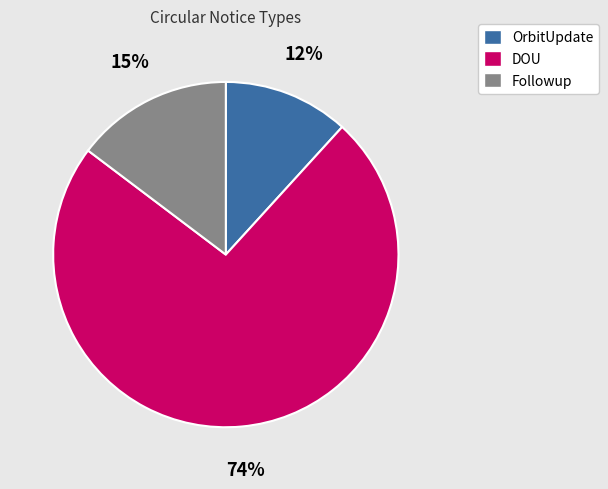

What is the smallest slice in the pie chart?

OrbitUpdate